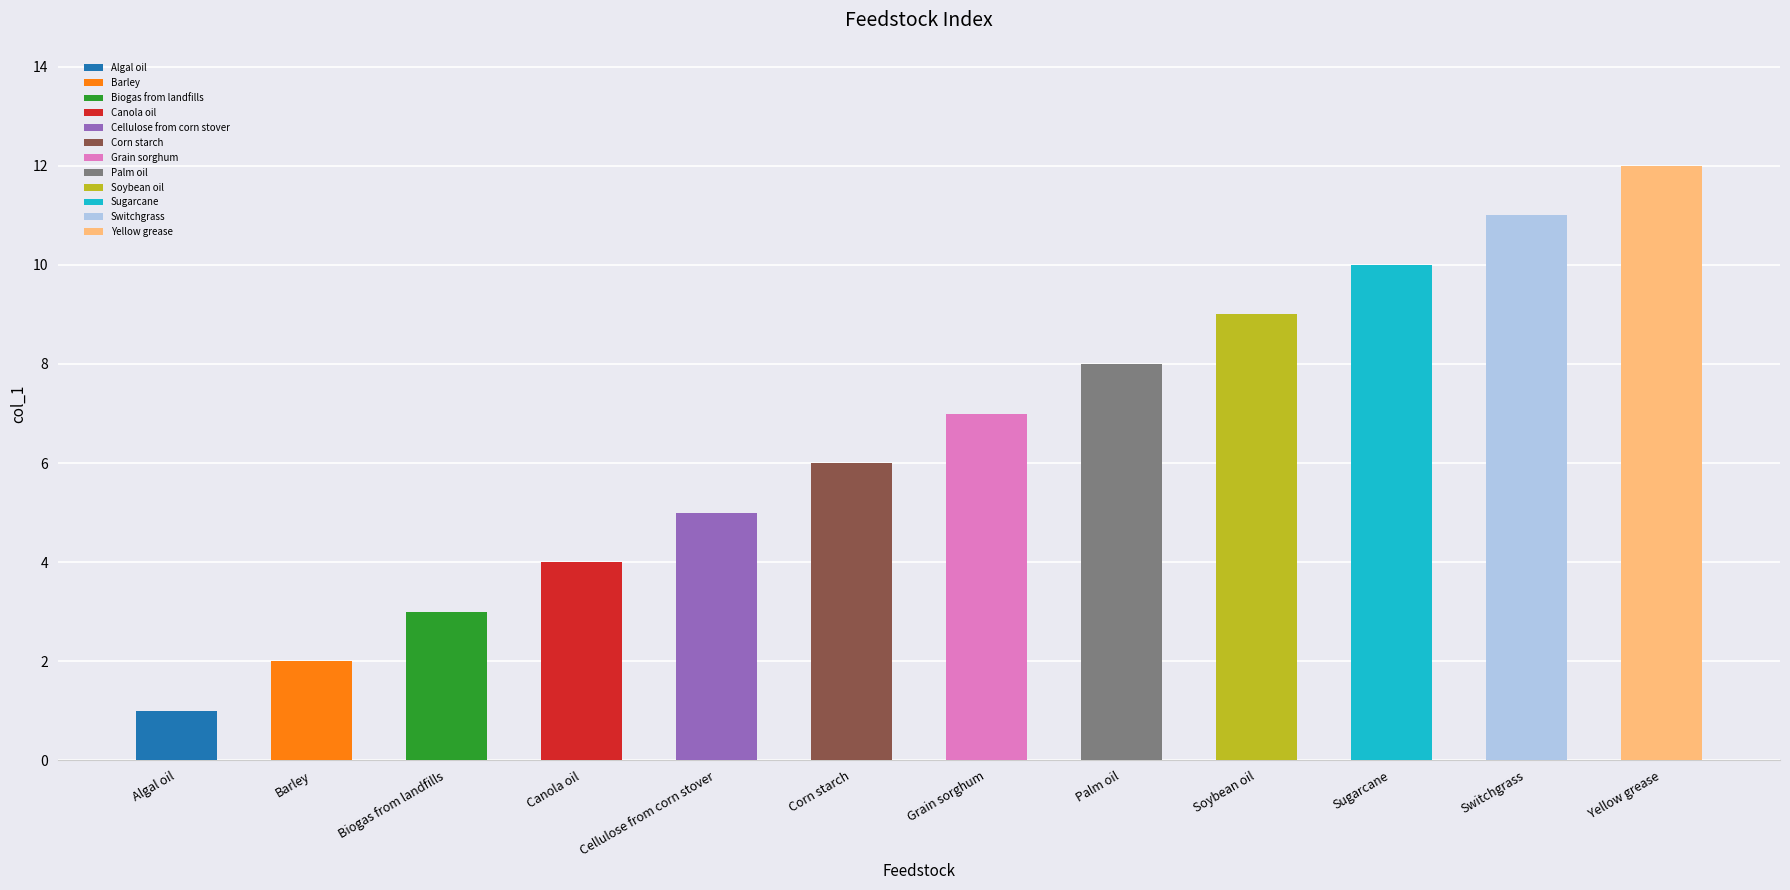

Reading left to right, what are all the values shown in this chart?

Algal oil=1	Barley=2	Biogas from landfills=3	Canola oil=4	Cellulose from corn stover=5	Corn starch=6	Grain sorghum=7	Palm oil=8	Soybean oil=9	Sugarcane=10	Switchgrass=11	Yellow grease=12